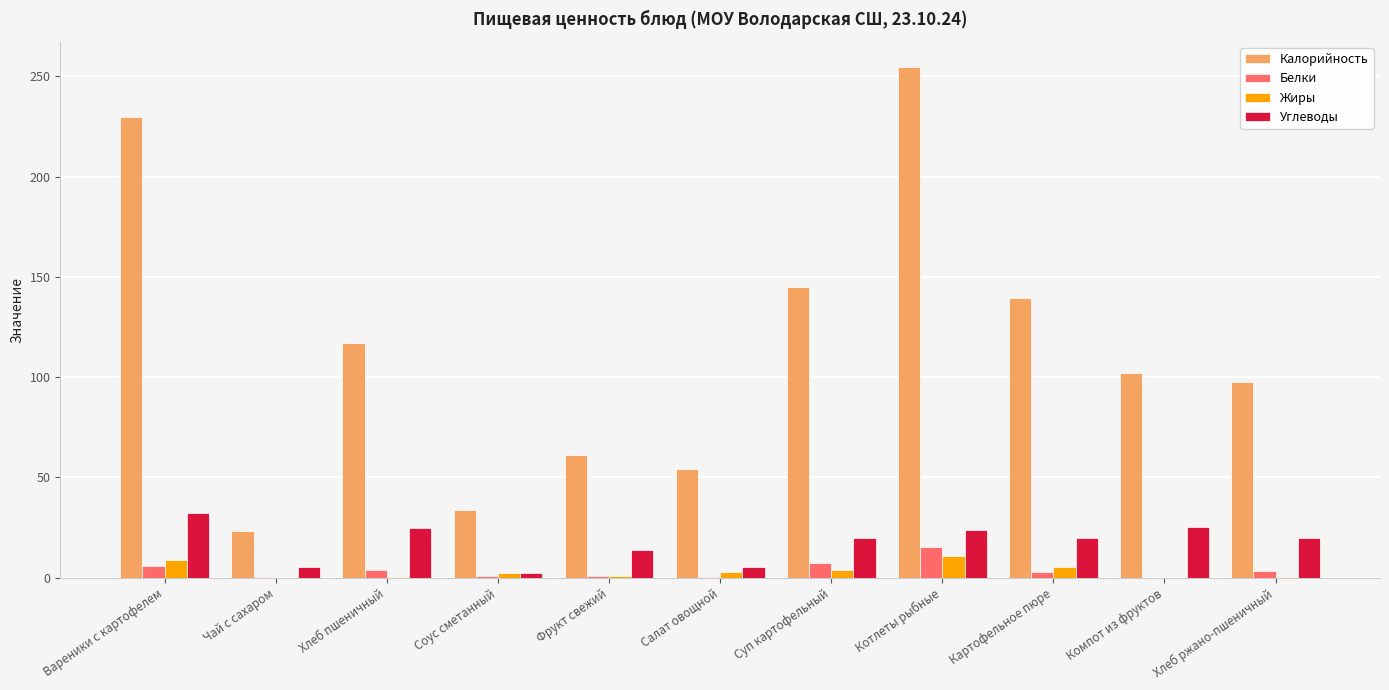

At which category is the sum across all series the highest?

Котлеты рыбные